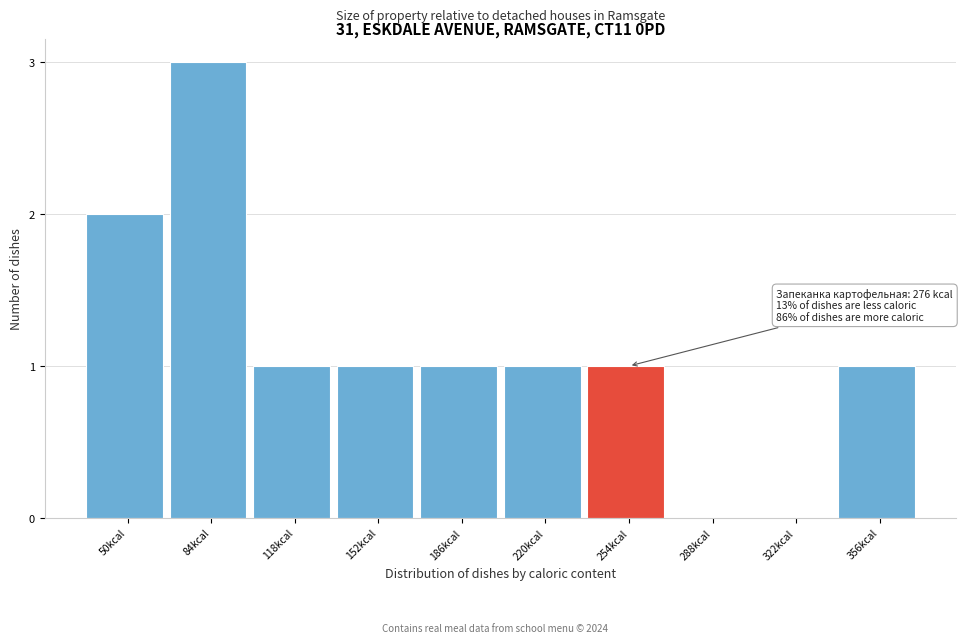

Reading left to right, extract all data points from this chart.

50kcal=2	84kcal=3	118kcal=1	152kcal=1	186kcal=1	220kcal=1	254kcal=1	288kcal=0	322kcal=0	356kcal=1